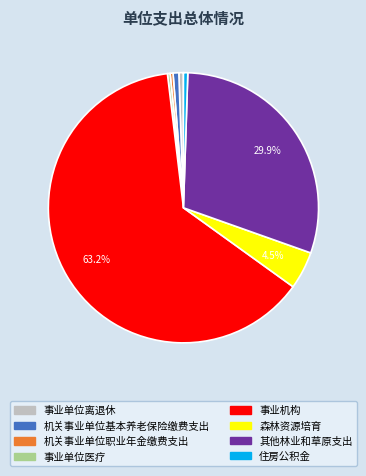

How many segments does this pie chart have?

8